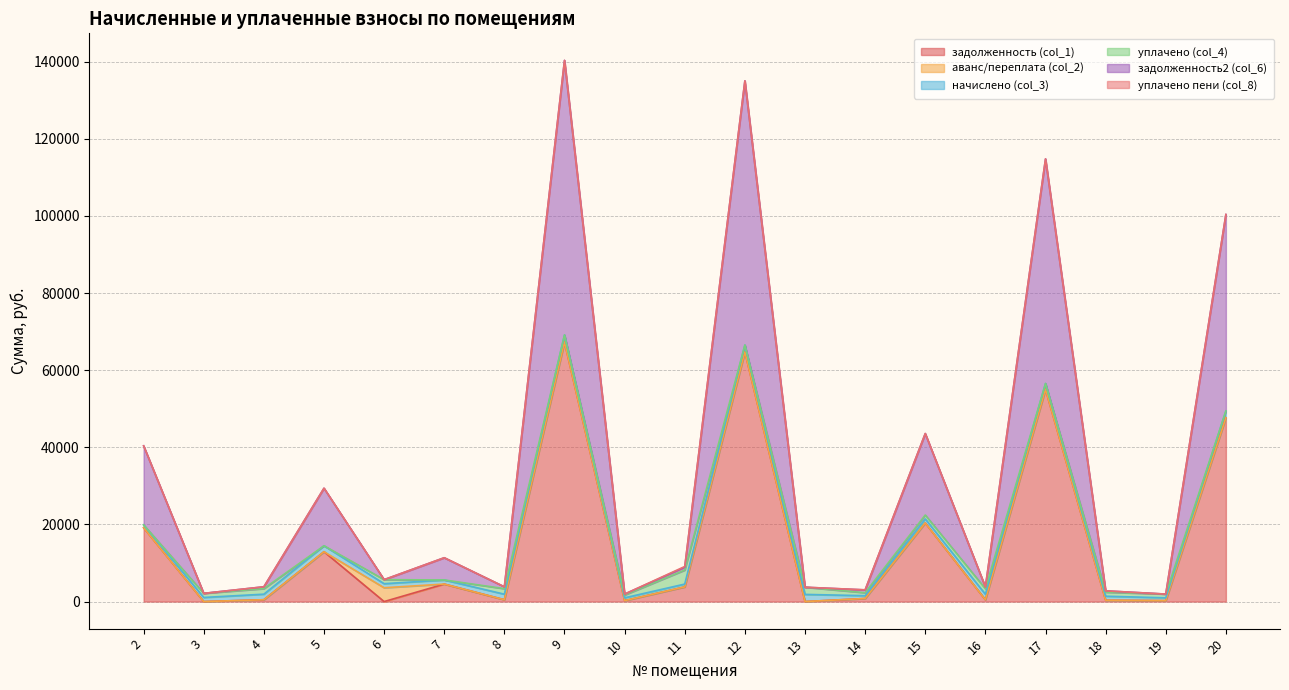

True or false: задолженность (col_1) and уплачено пени (col_8) intersect in this chart.

False